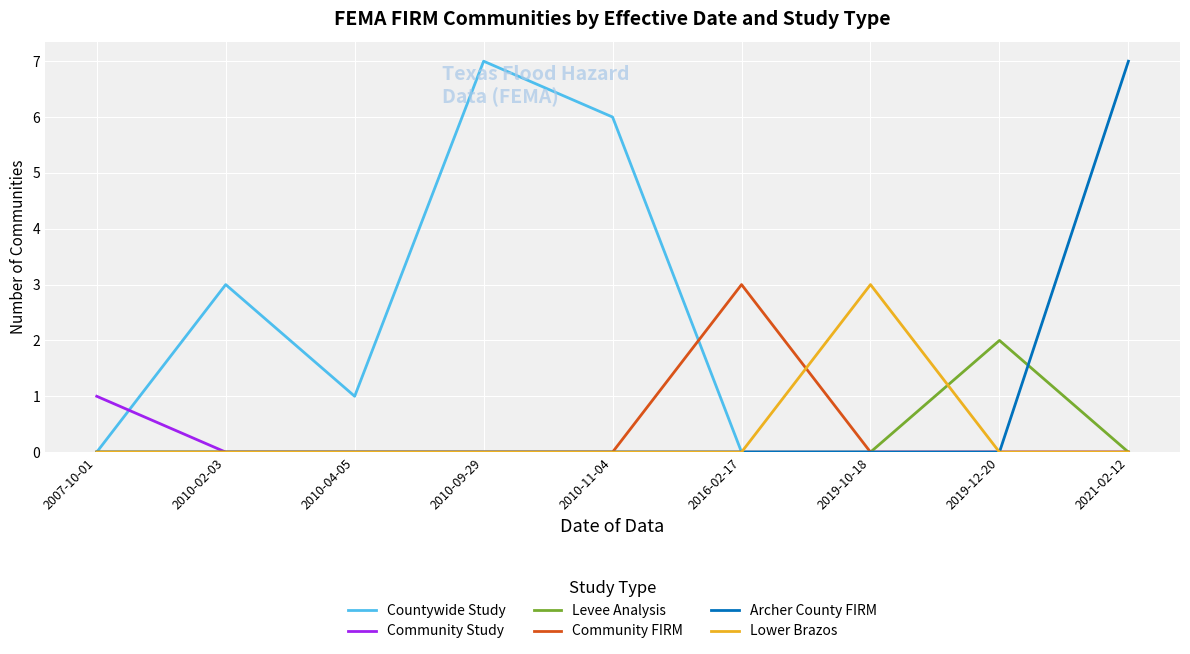

Which category has the highest value in the Community FIRM series?

2016-02-17